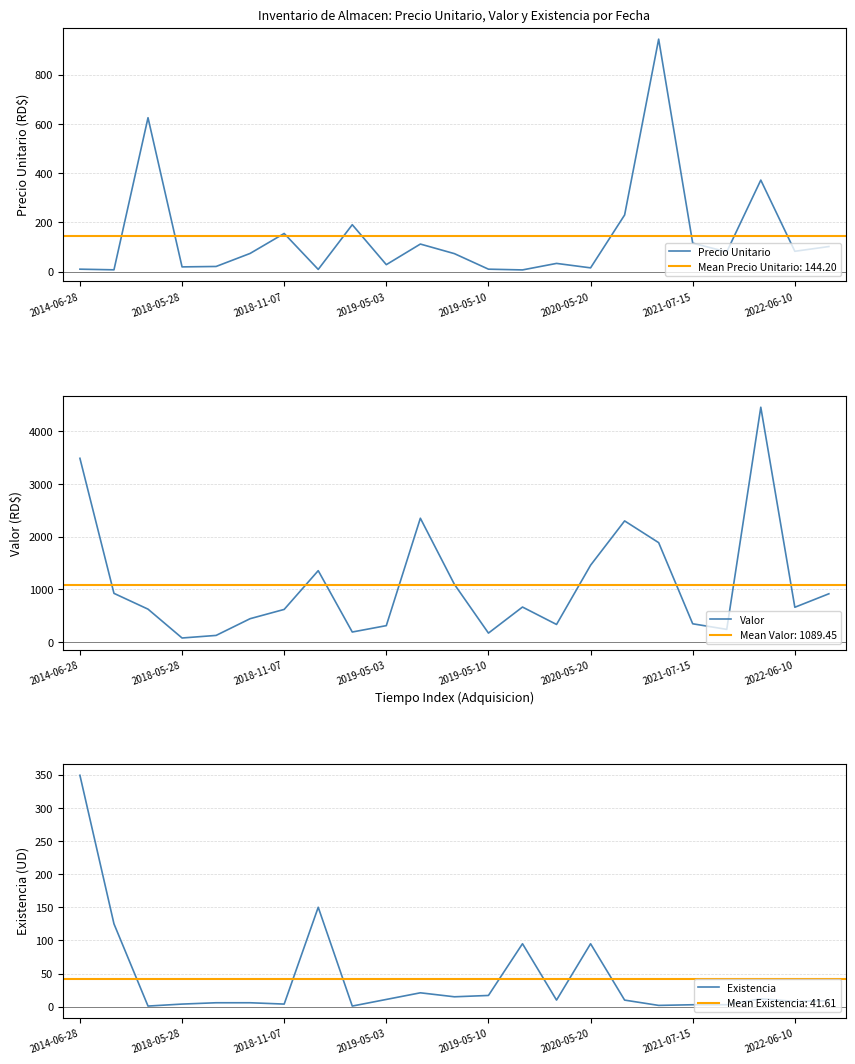

The Existencia series shows 4.0 at 2018-11-07. True or false?

True